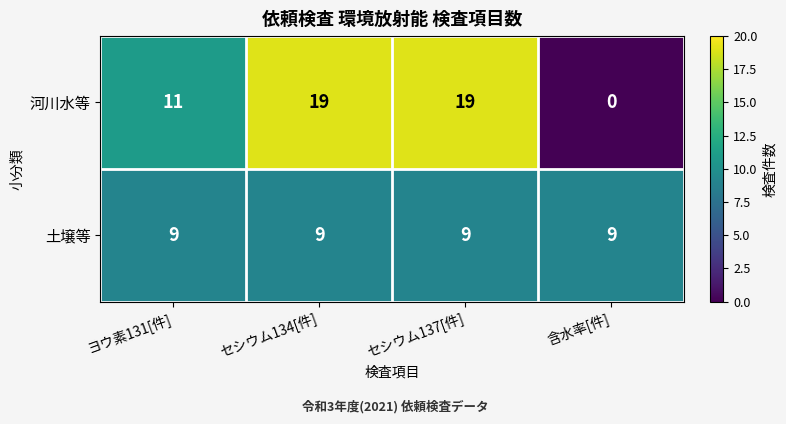

Reading left to right, extract all data points from this chart.

河川水等: ヨウ素131[件]=11	セシウム134[件]=19	セシウム137[件]=19	含水率[件]=0
土壌等: ヨウ素131[件]=9	セシウム134[件]=9	セシウム137[件]=9	含水率[件]=9